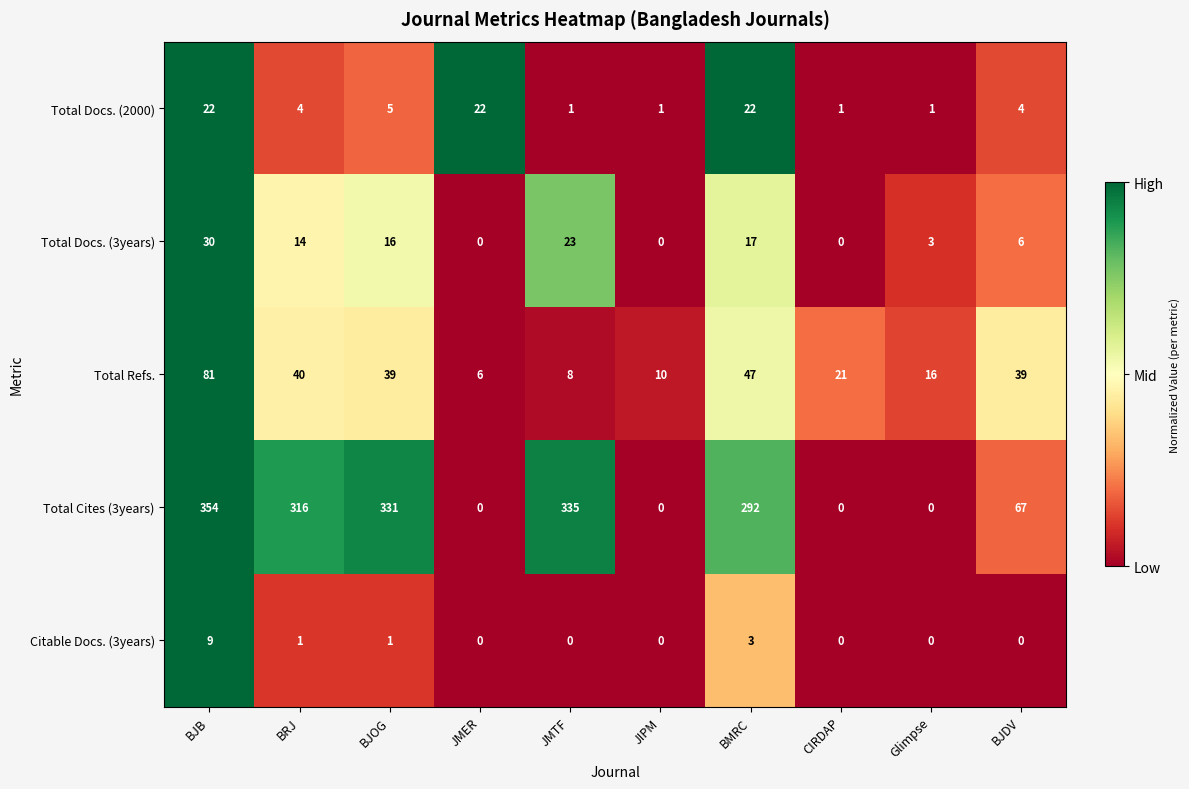

How many data points does each series have?

10